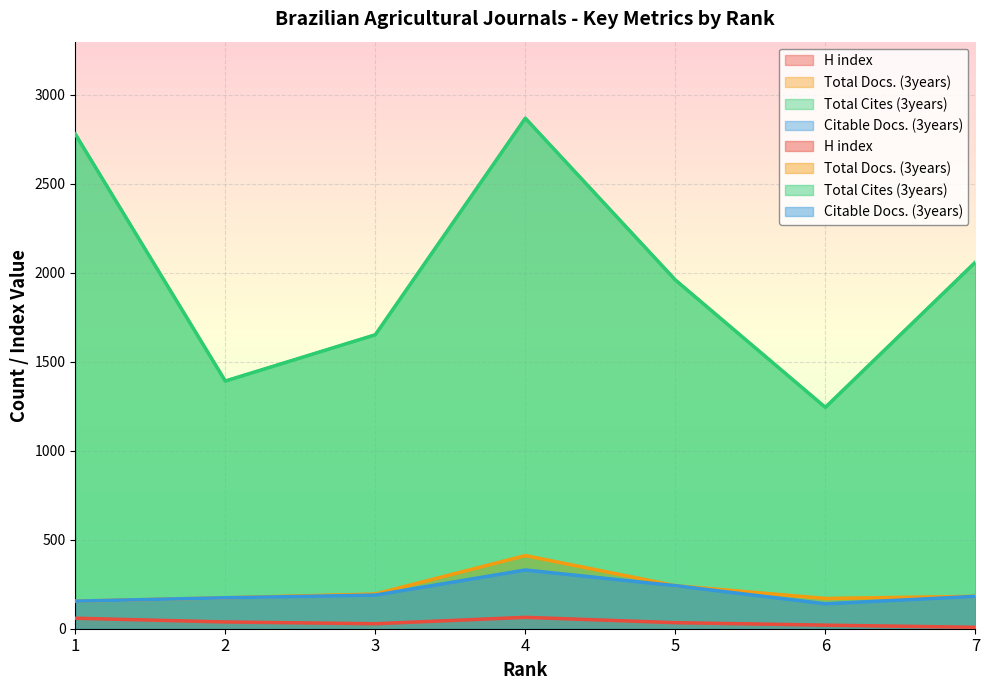

Between 3 and 5, which series saw the biggest shift?

Total Cites (3years)